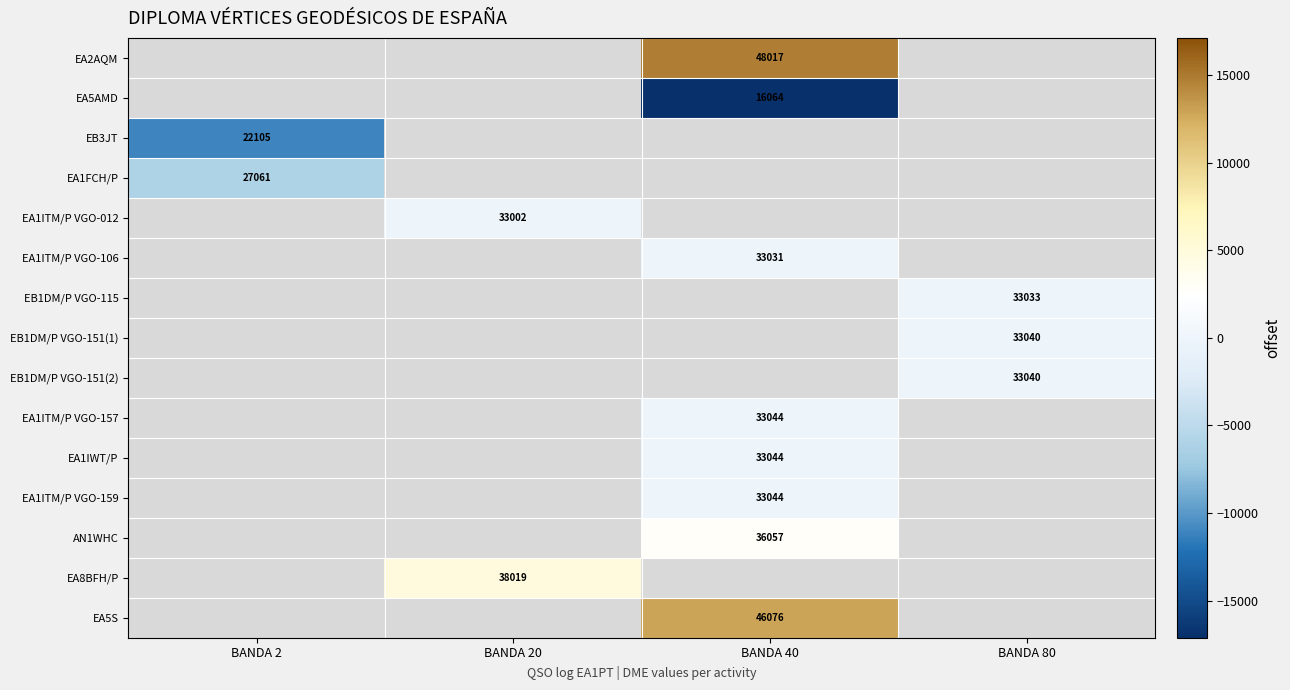

How many values in EA1ITM/P VGO-012 are below zero?

1